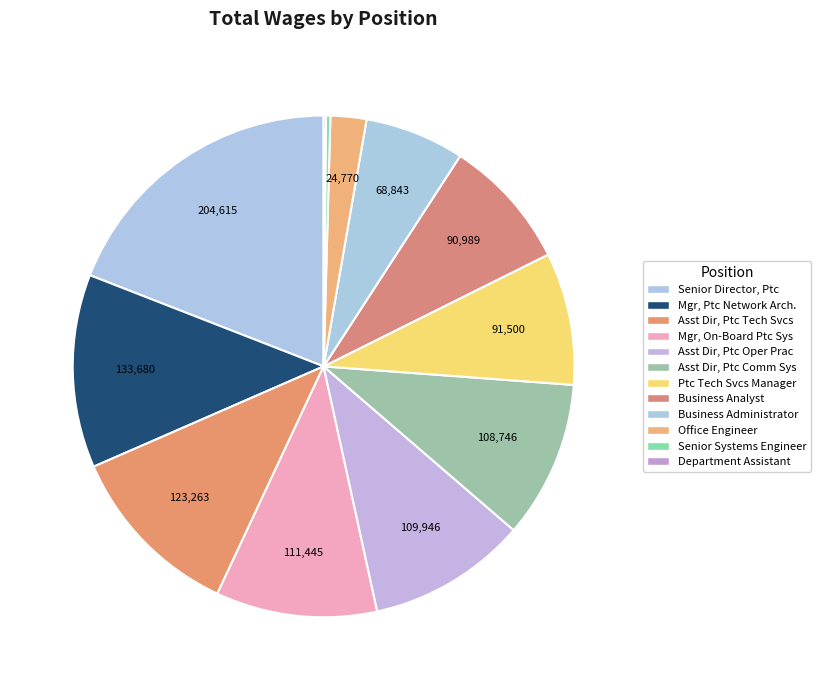

Rank the categories by value from highest to lowest.

Senior Director, Ptc, Manager, Ptc Network Architecture, Assistant Director, Ptc Technical Services, Manager, On-Board Ptc Systems, Assistant Director, Ptc Operating Practices, Assistant Director, Ptc Communication Systems, Ptc Technical Services Manager, Business Analyst, Business Administrator, Office Engineer, Senior Systems Engineer, Department Assistant